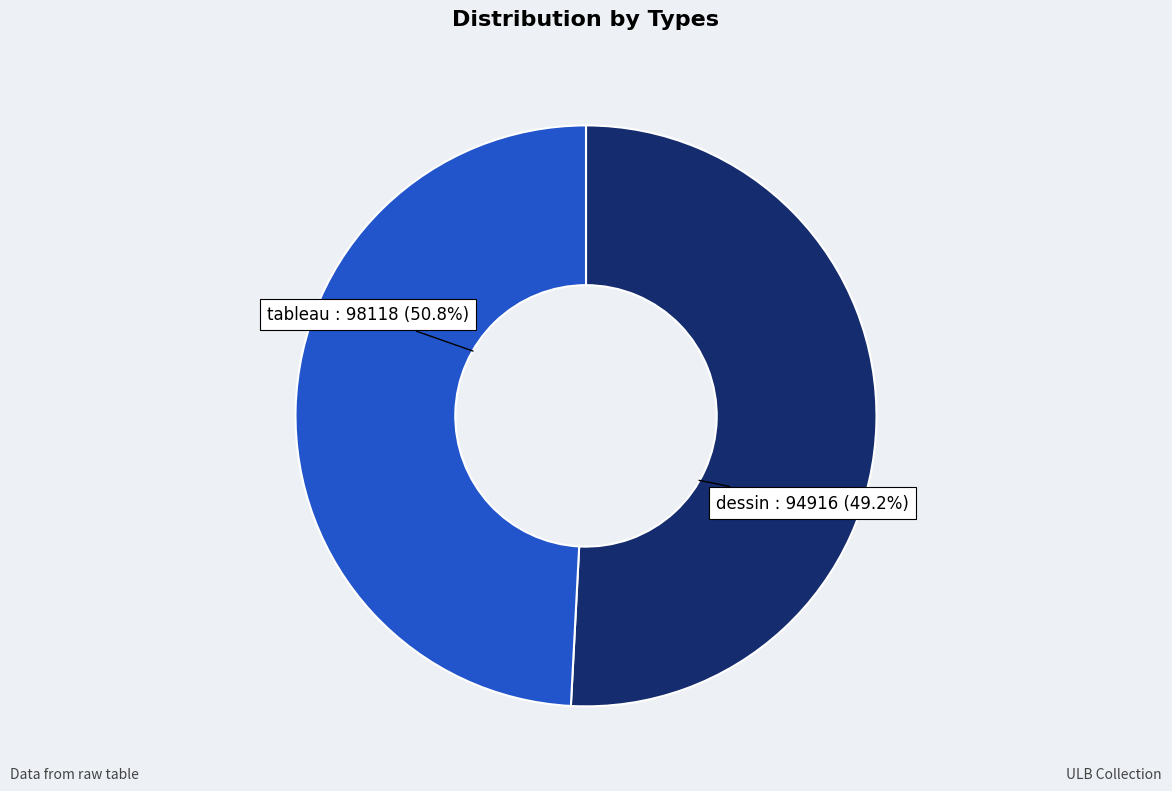

To the nearest percent, what is the difference between the tableau and dessin slice percentages?

2%